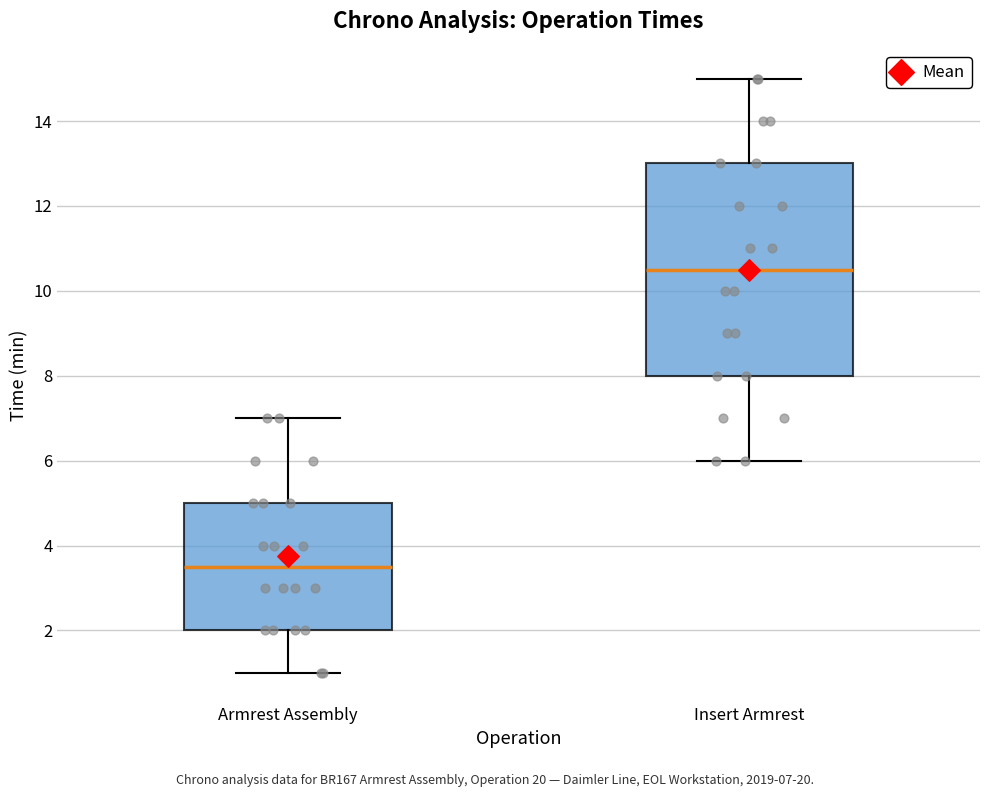

Which box has the lowest median line?

Armrest Assembly